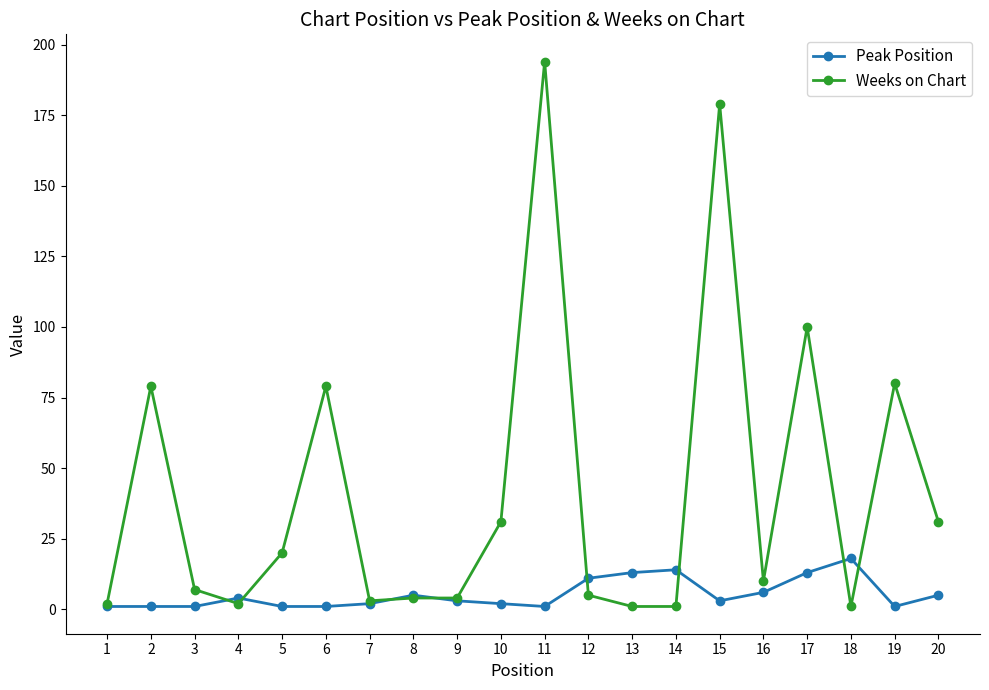

How many lines are shown in the chart?

2